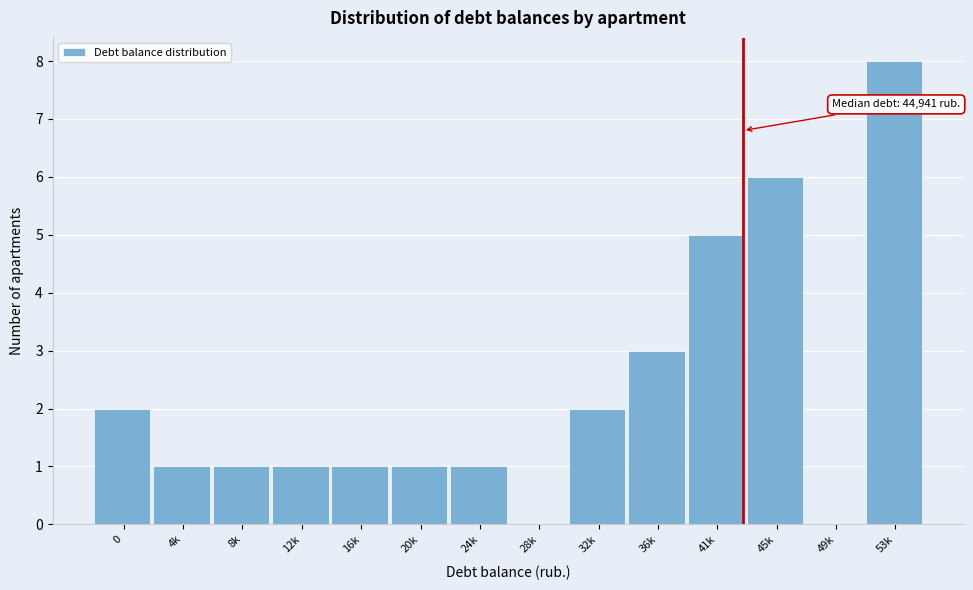

Reading right to left, what are all the values shown in this chart?

53k=8	49k=0	45k=6	41k=5	36k=3	32k=2	28k=0	24k=1	20k=1	16k=1	12k=1	8k=1	4k=1	0=2